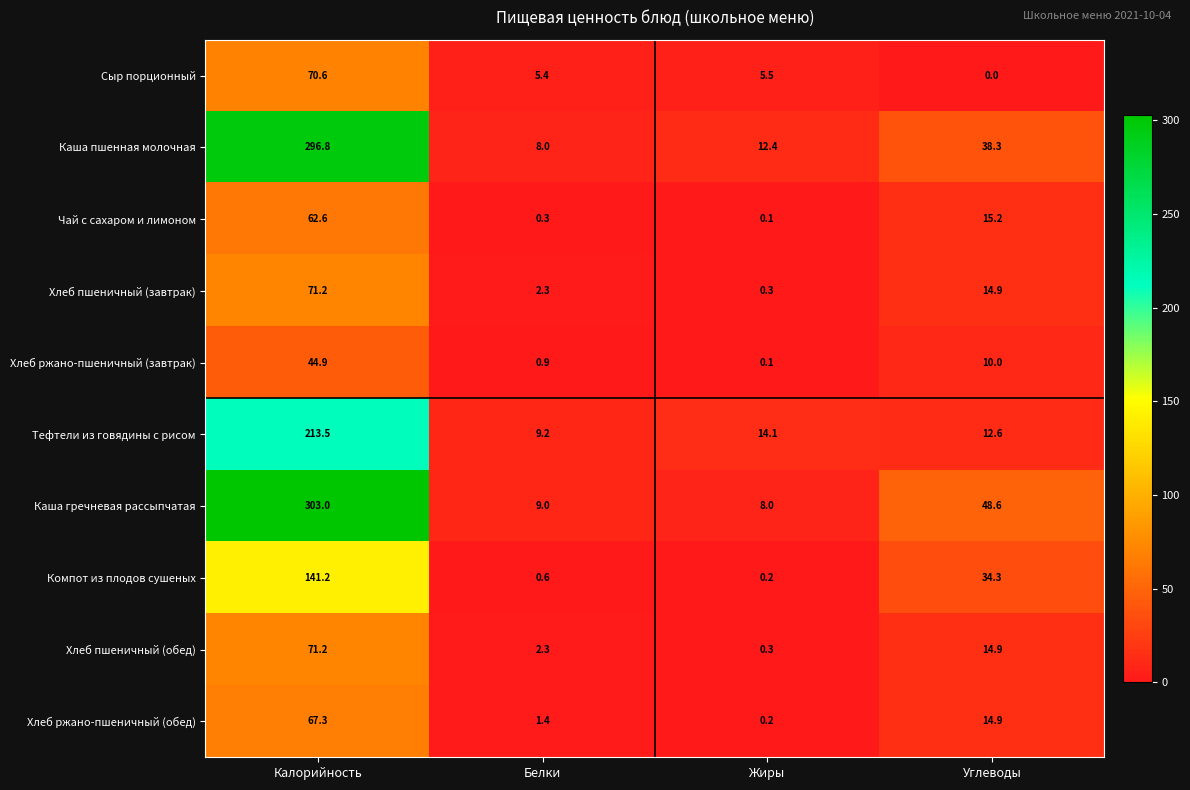

At which label is Тефтели из говядины с рисом closest to 111?

Жиры